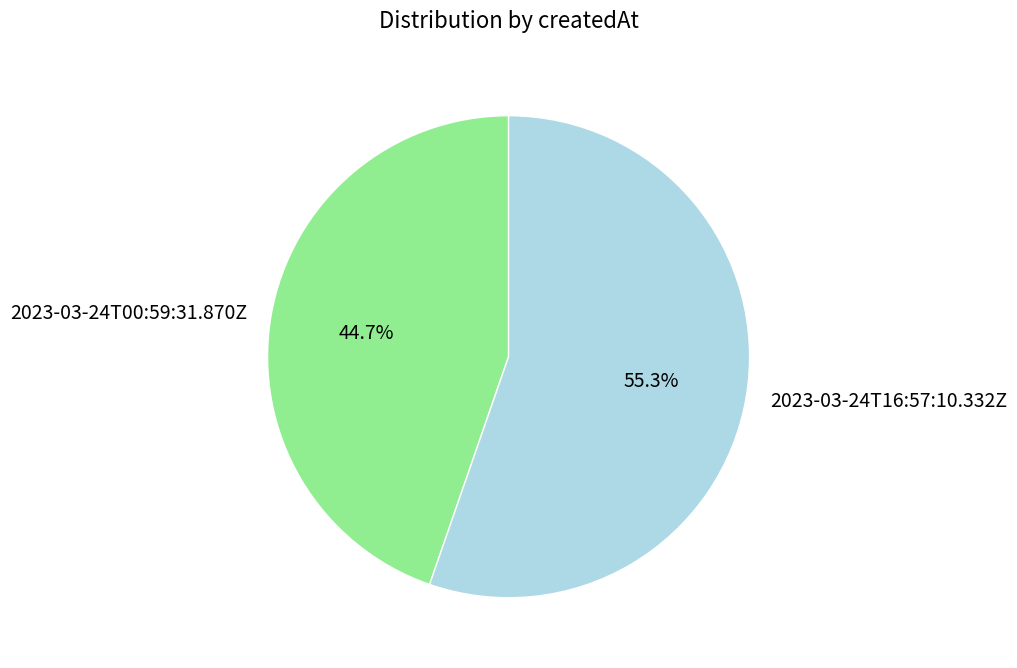

What percentage is NOT represented by 2023-03-24T00:59:31.870Z?

55.3%